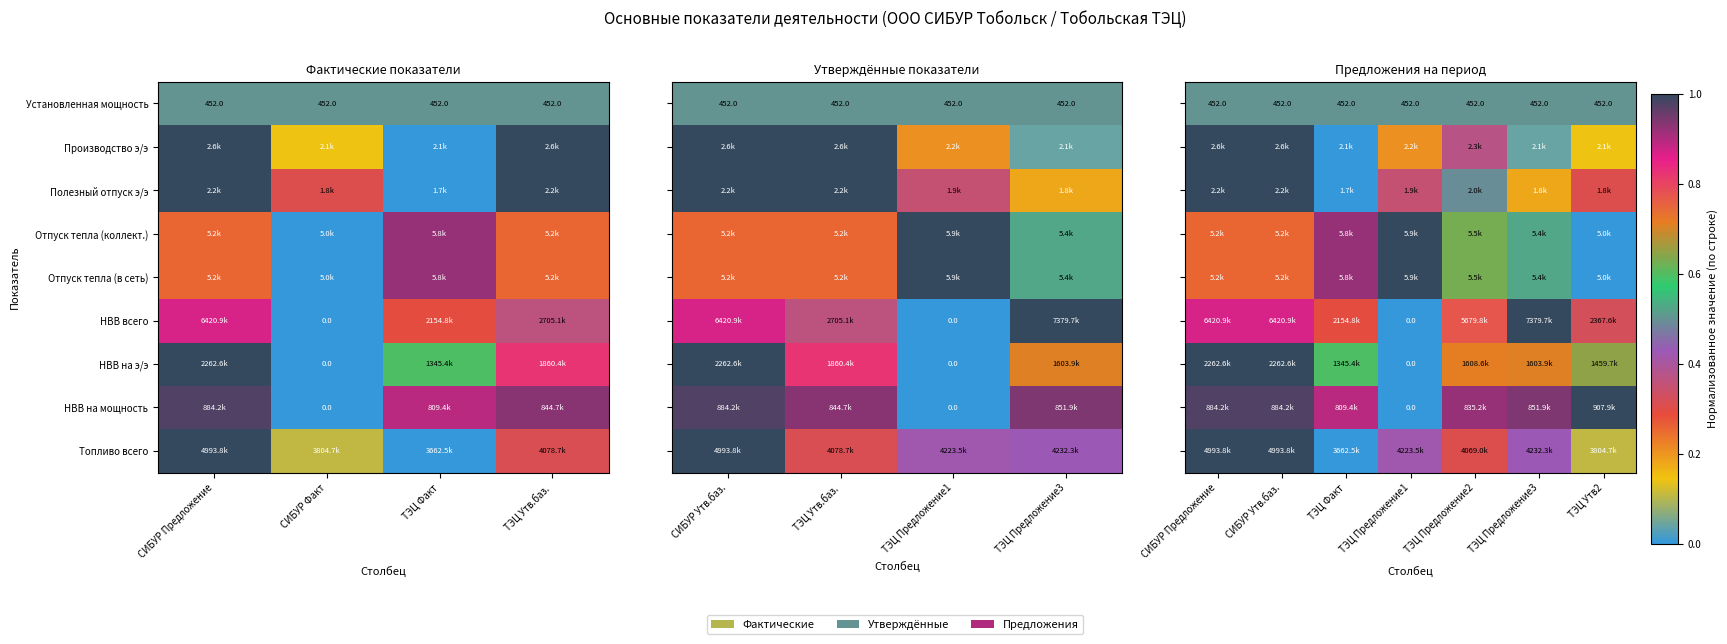

Between ТЭЦ Утв2 and СИБУР Утв.баз., which is larger?

ТЭЦ Утв2